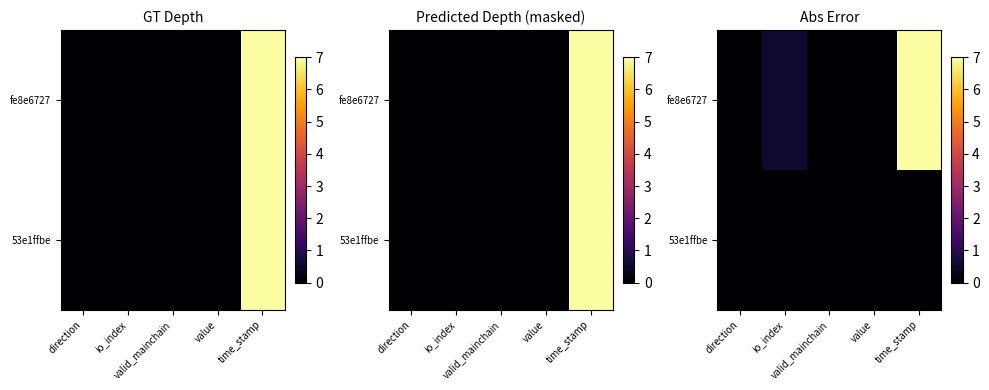

What is the spread (max minus min) of values at time_stamp?

7.0